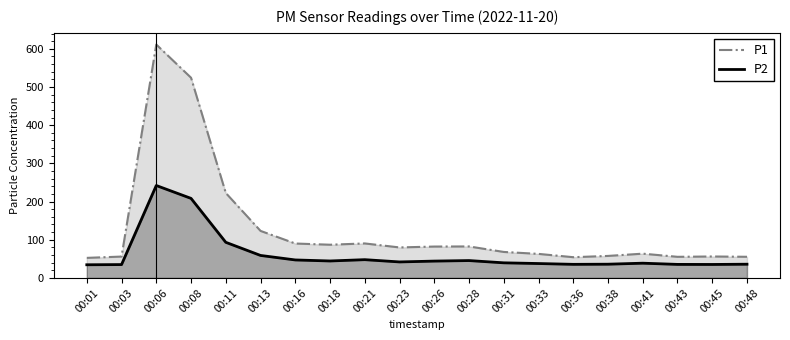

The value of P1 at 00:06 is 134.1. True or false?

False